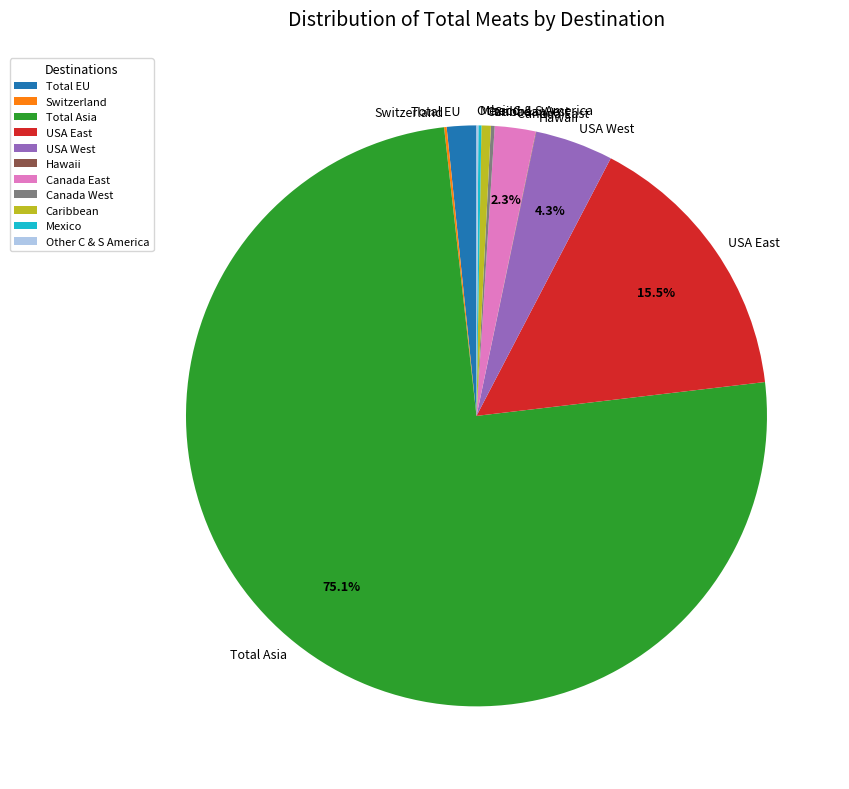

Combined, do Caribbean and USA East account for over 50%?

No